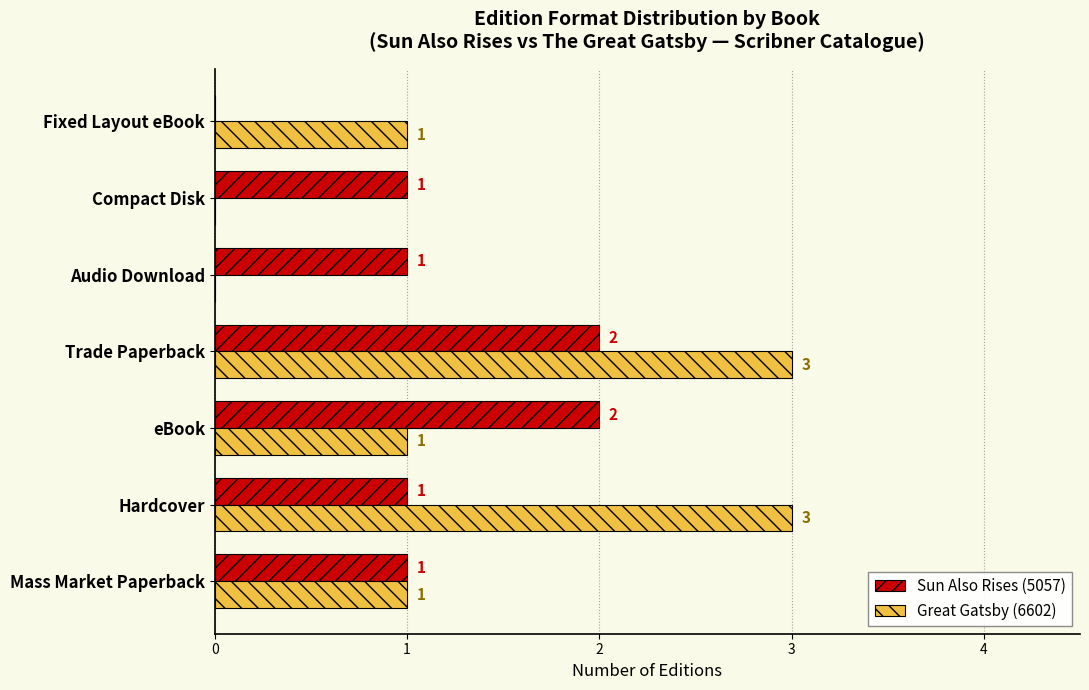

Between eBook and Trade Paperback, which series saw the biggest shift?

Great Gatsby (6602)